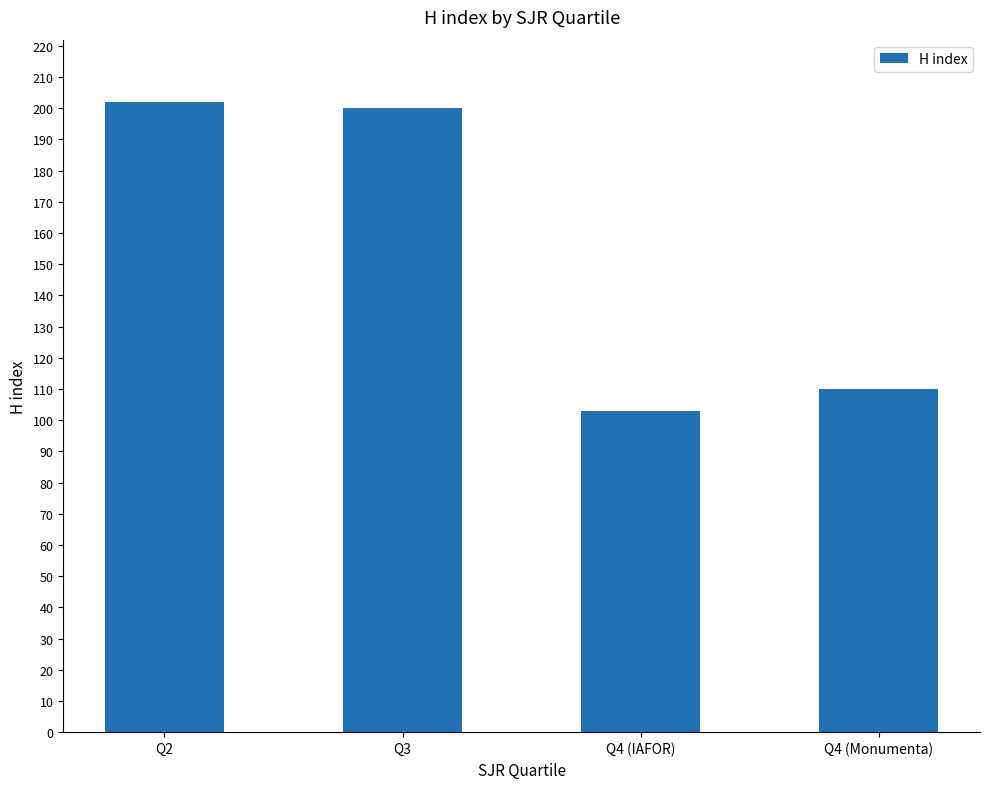

What position from the right is Q4 (Monumenta)?

1